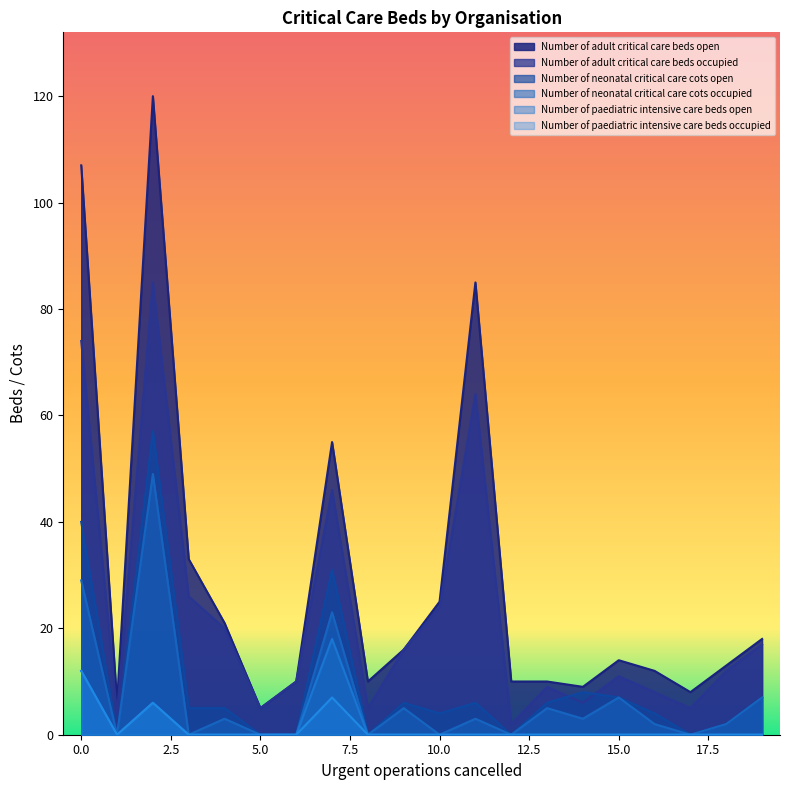

True or false: Number of adult critical care beds occupied has more than 0 interior local peaks.

True